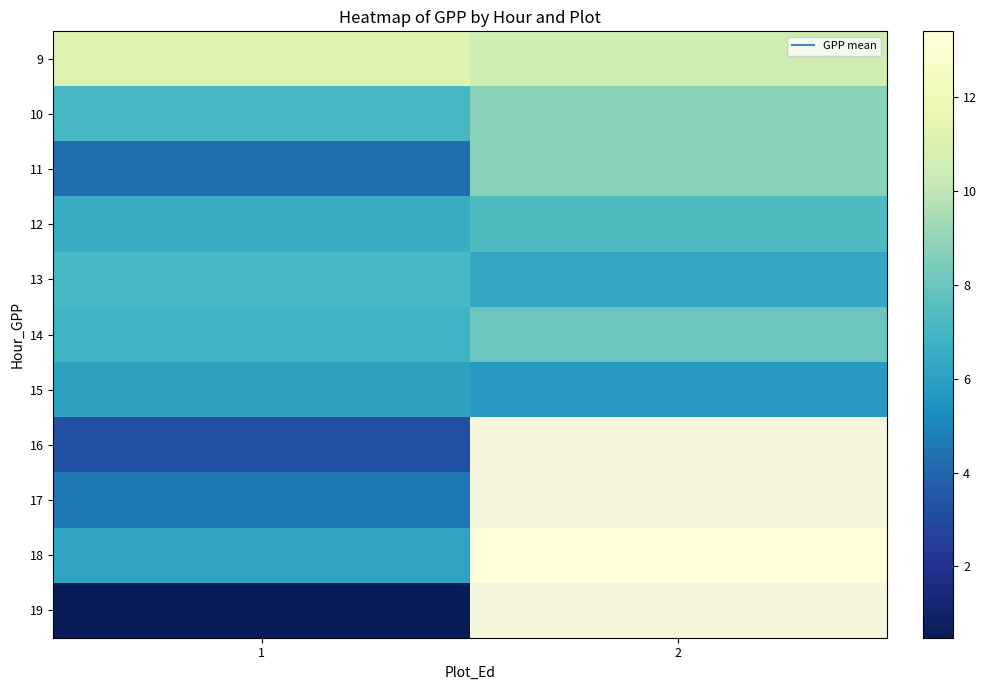

What is the difference between the highest and lowest values at 2?

7.7